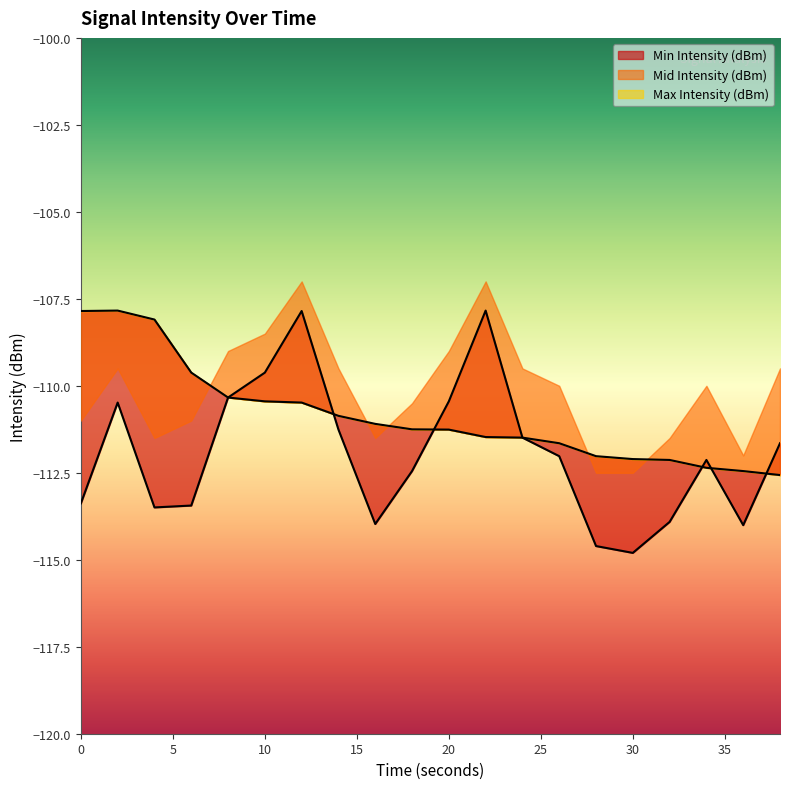

Is it true that Max Intensity (dBm) equals -107.9 at 0?

True